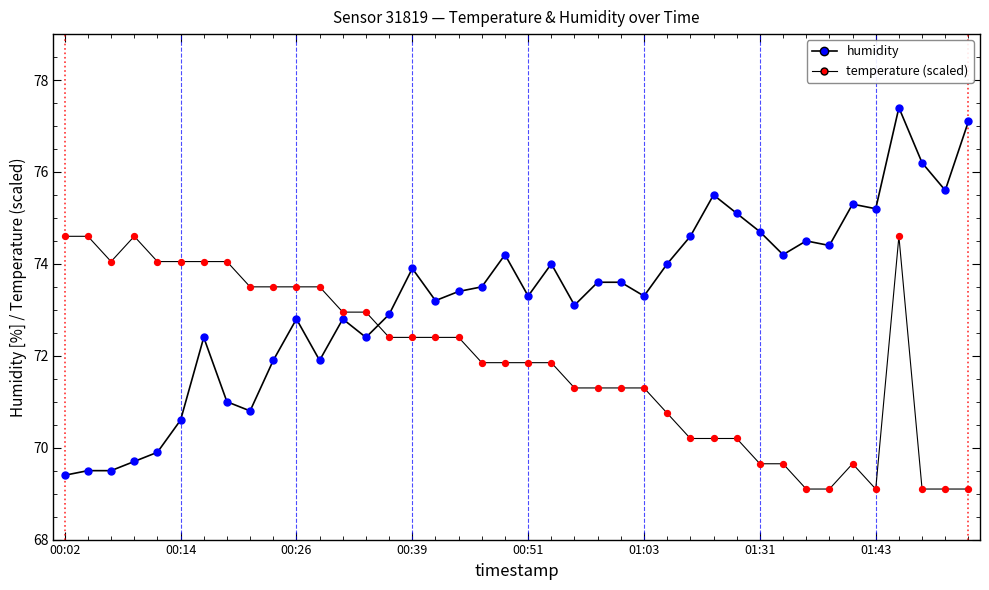

What is the total value across all series at 37?

93.4